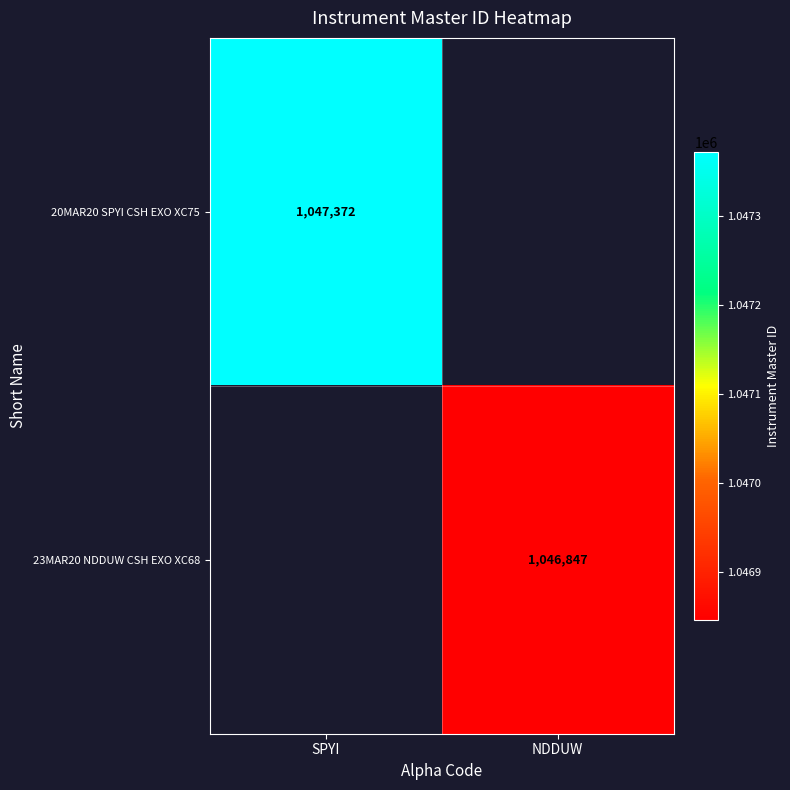

The 20MAR20 SPYI CSH EXO XC75 series shows 648604 at SPYI. True or false?

False